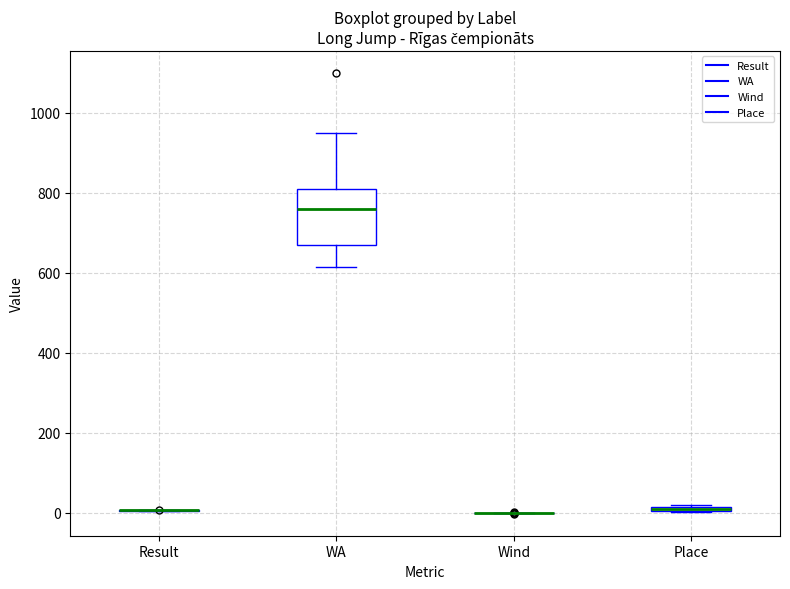

Which box is the tallest, from its lower edge to its upper edge?

WA